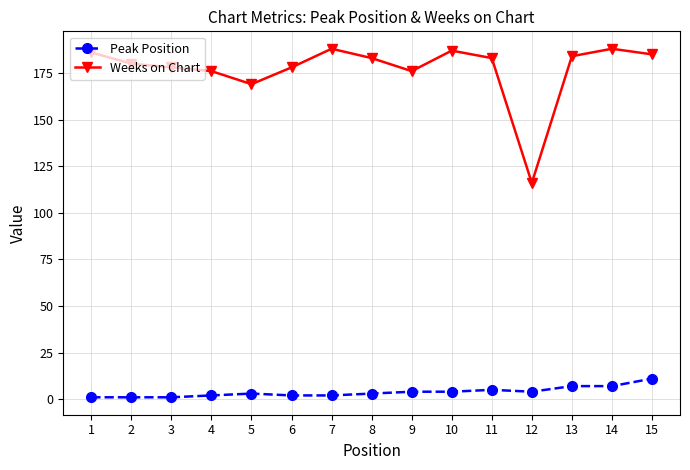

True or false: Peak Position has a value of 4 at 9.

True